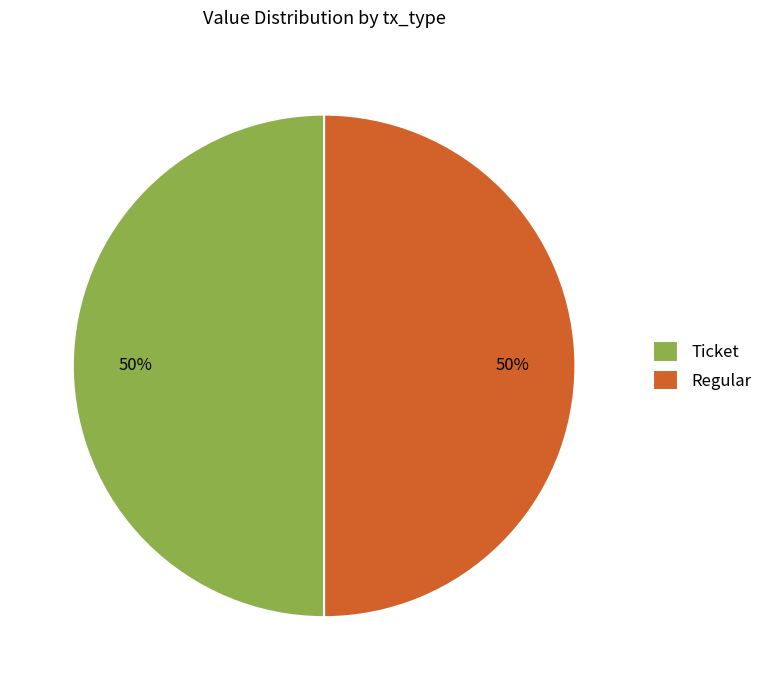

To the nearest percent, what is the difference between the largest and smallest slice percentages?

0%